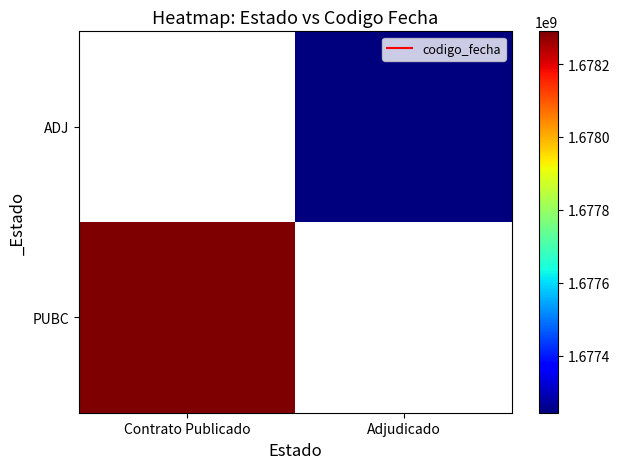

Is it true that PUBC equals 507710587.7 at Contrato Publicado?

False